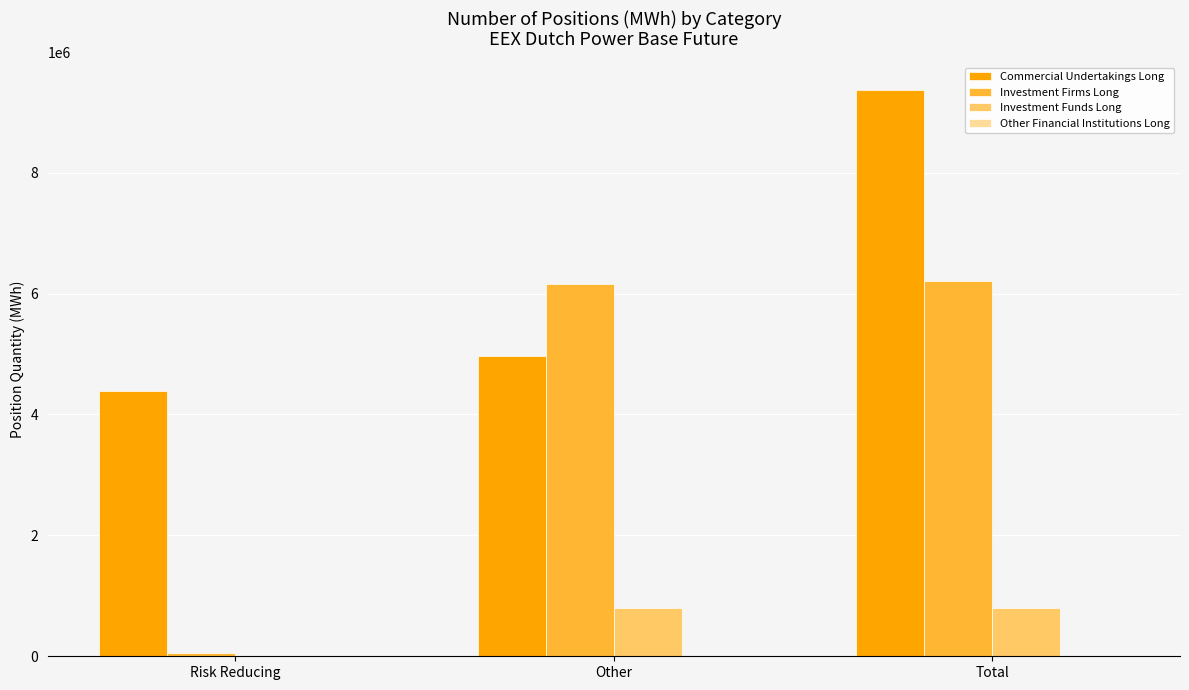

What is the sum of all Investment Funds Long values?

1587960